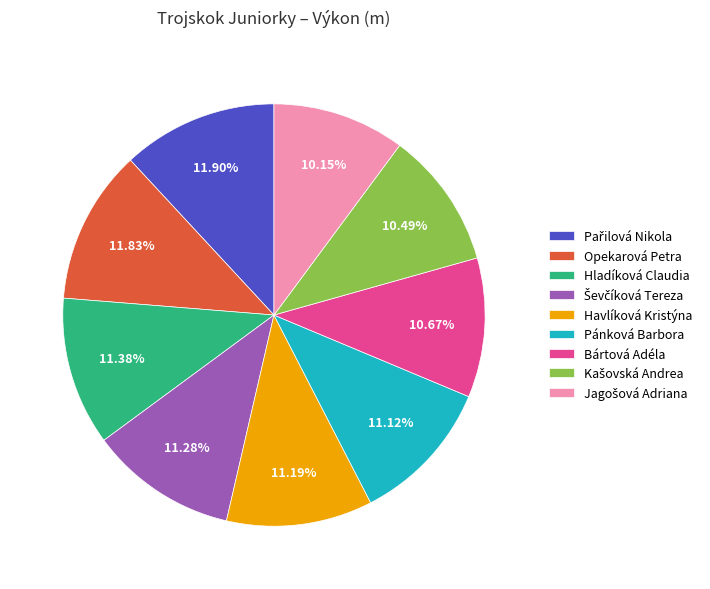

To the nearest percent, what portion does Hladíková Claudia represent?

11%